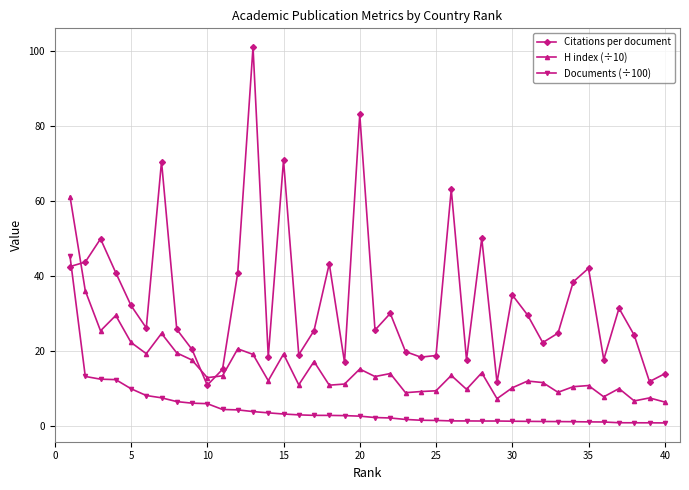

After their last crossing, which series has the higher values: Citations per document or Documents (÷100)?

Citations per document